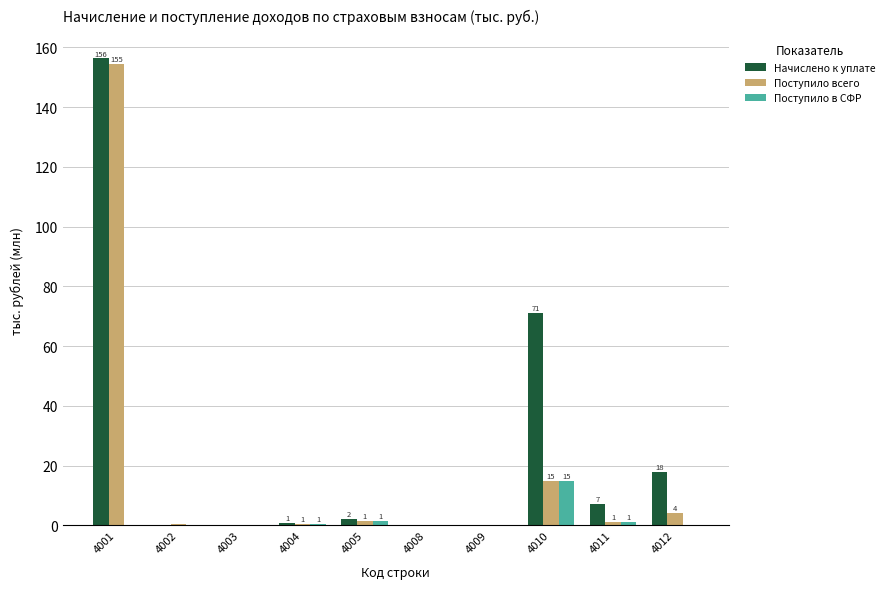

At which category does the chart reach its peak across all series?

4001